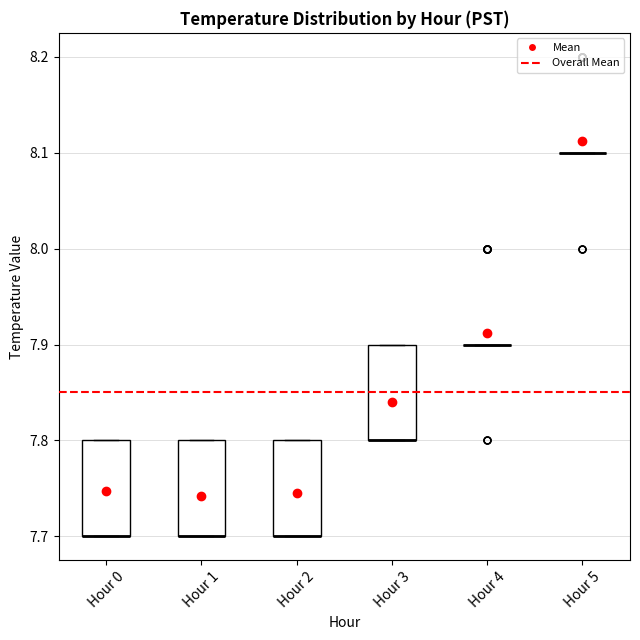

Reading left to right, transcribe this box plot: for each box, give where its median line is, the range the box spans, and where its two whiskers end, as read against the y-axis. The values are not printed on the chart, so give them approximately, as read against the axis.

Hour 0: median 7.7 (drawn on the box's lower edge), box 7.7 to 7.8, whiskers 7.7 to 7.8
Hour 1: median 7.7 (drawn on the box's lower edge), box 7.7 to 7.8, whiskers 7.7 to 7.8
Hour 2: median 7.7 (drawn on the box's lower edge), box 7.7 to 7.8, whiskers 7.7 to 7.8
Hour 3: median 7.8 (drawn on the box's lower edge), box 7.8 to 7.9, whiskers 7.8 to 7.9
Hour 4: box collapsed to a line at 7.9, whiskers 7.9 to 7.9
Hour 5: box collapsed to a line at 8.1, whiskers 8.1 to 8.1